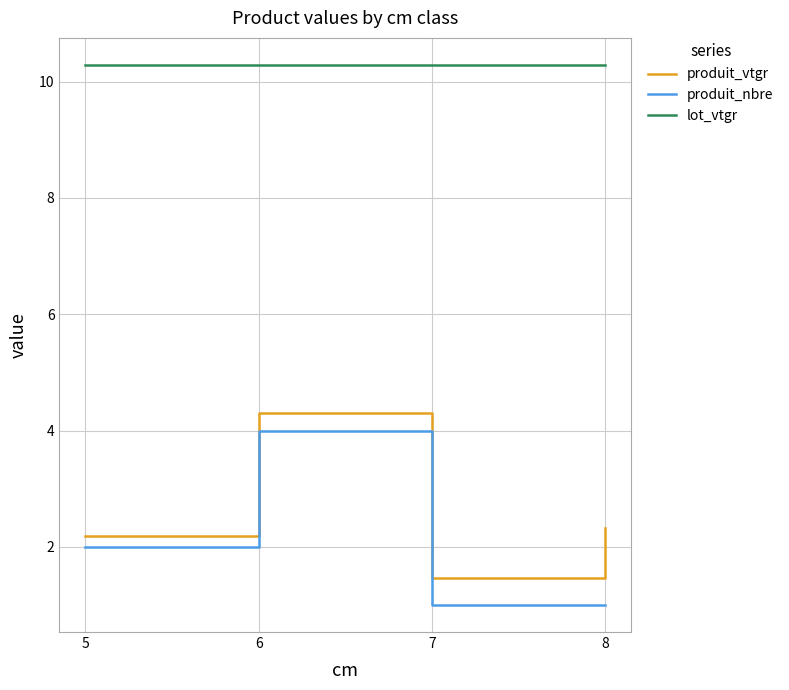

True or false: lot_vtgr has a value of 16.3 at 7.

False